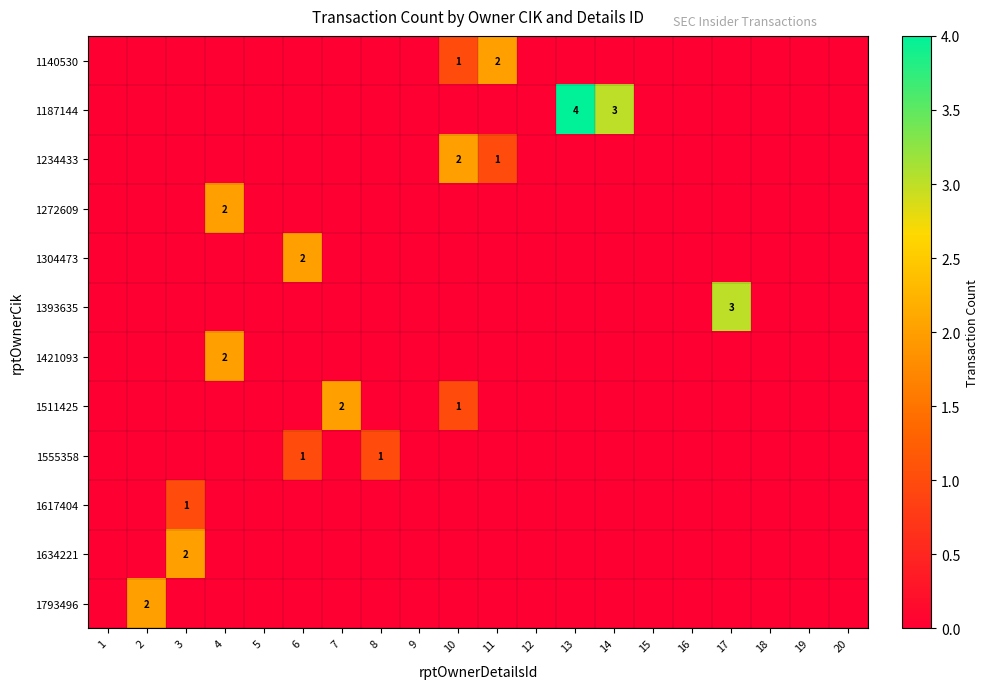

The value of 1234433 at 10 is 3. True or false?

False